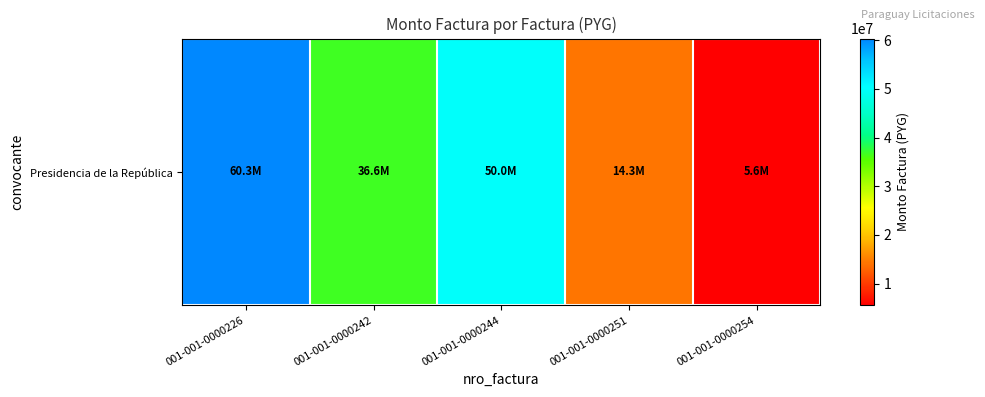

Where does the data first go above 36600000?

001-001-0000226